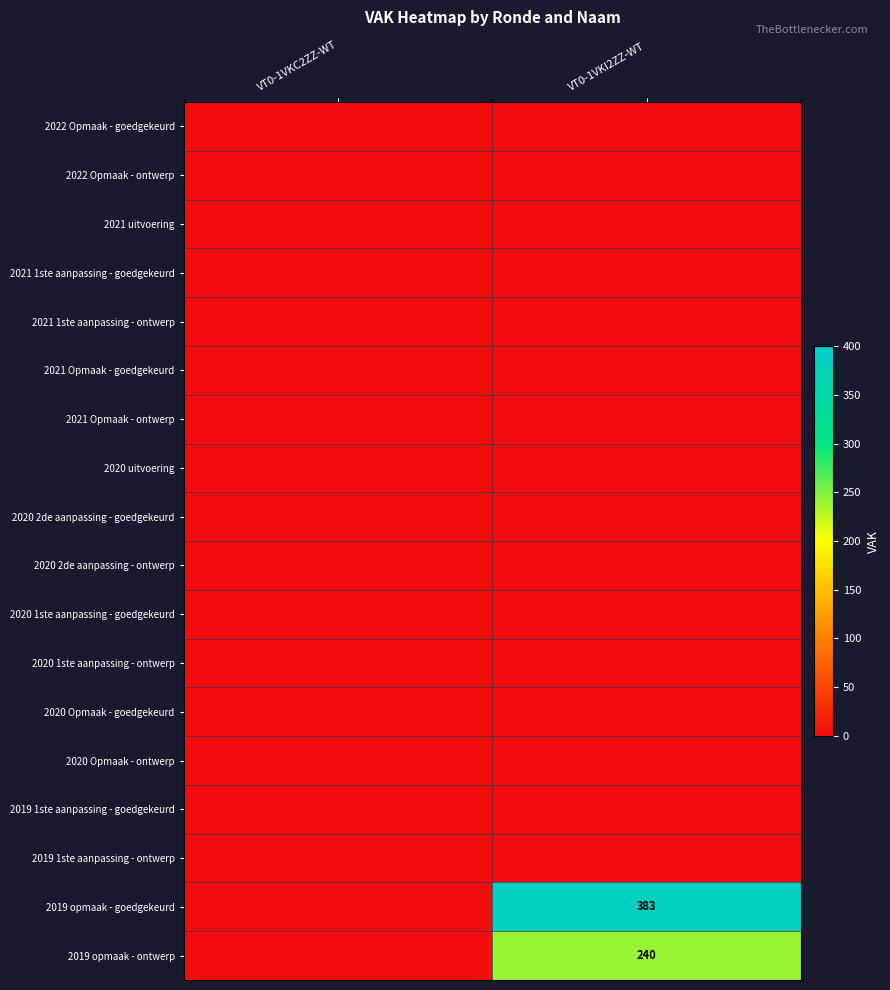

Which label corresponds to the largest value in the chart?

VT0-1VKI2ZZ-WT